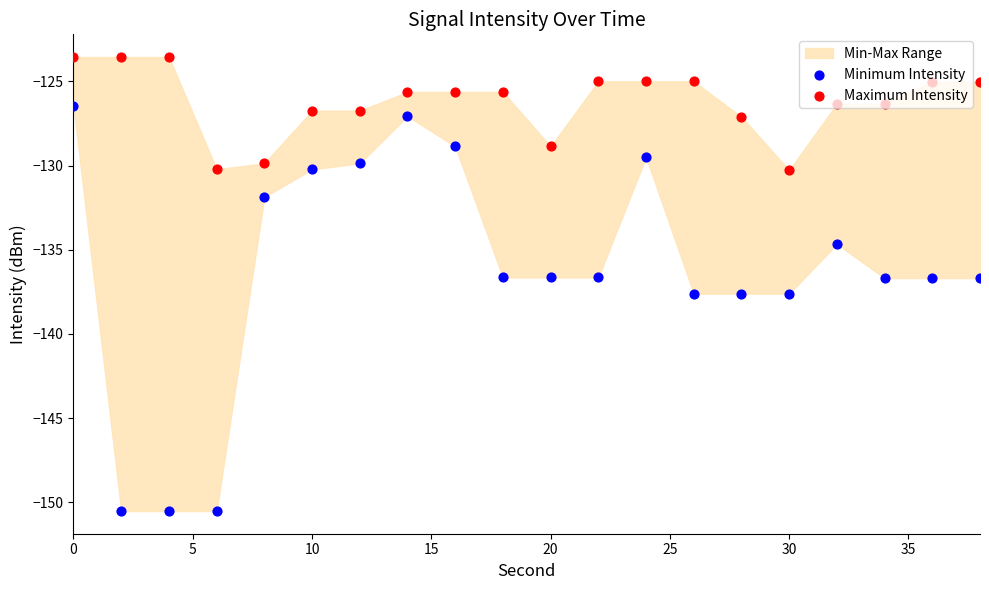

At how many categories does at least one series exceed -140?

20